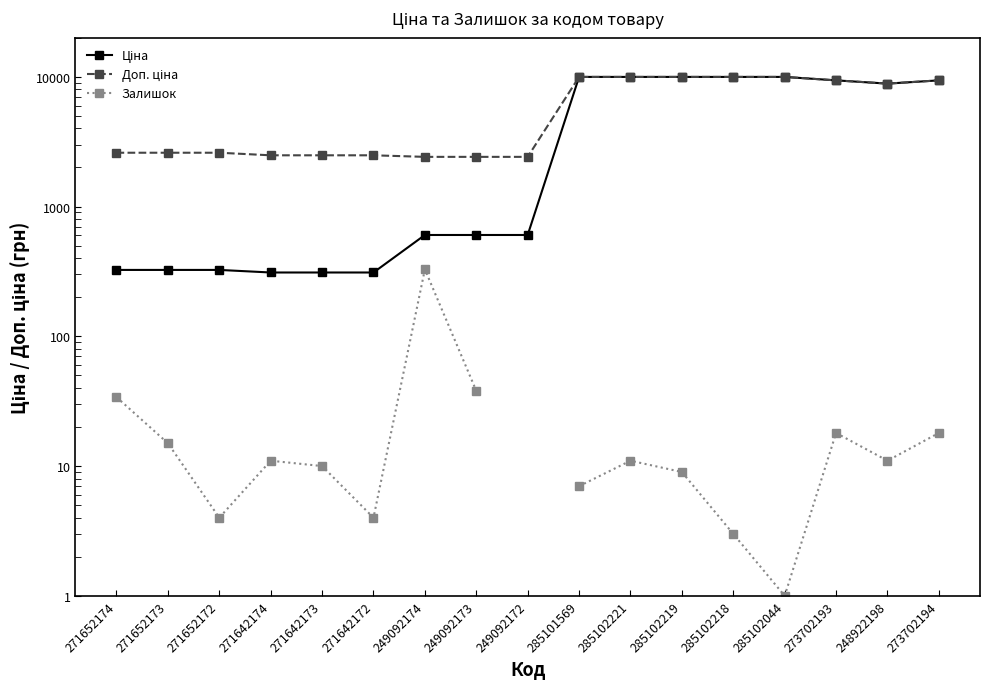

Which has a higher value, 285102219 or 285102218?

285102219